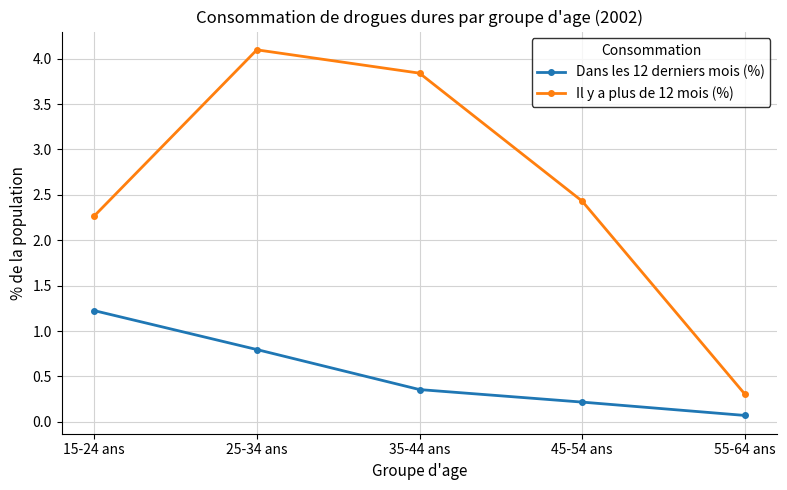

What is the difference between the second highest and minimum values in the Dans les 12 derniers mois (%) series?

0.7